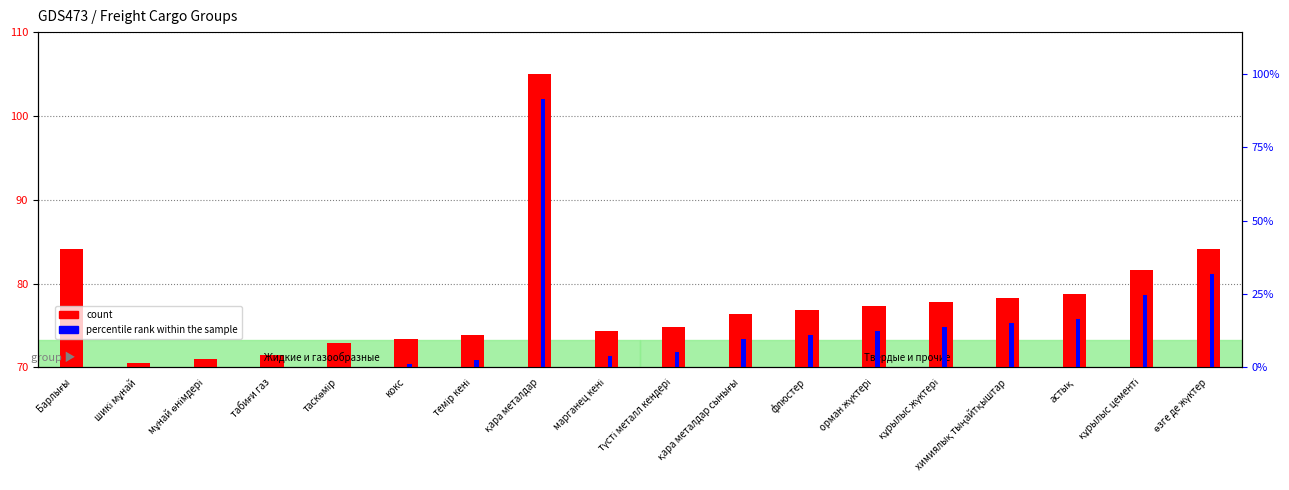

What is the difference between the highest and lowest values at химиялық тыңайтқыштар?

3.0